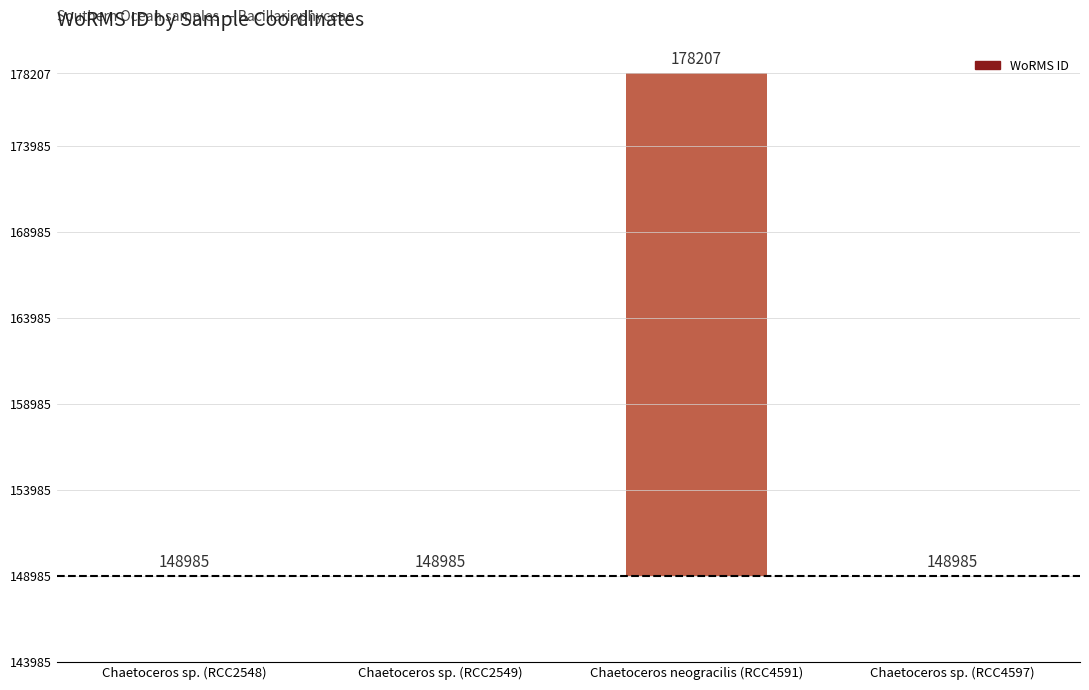

Which label corresponds to the largest value in the chart?

Chaetoceros neogracilis (RCC4591)